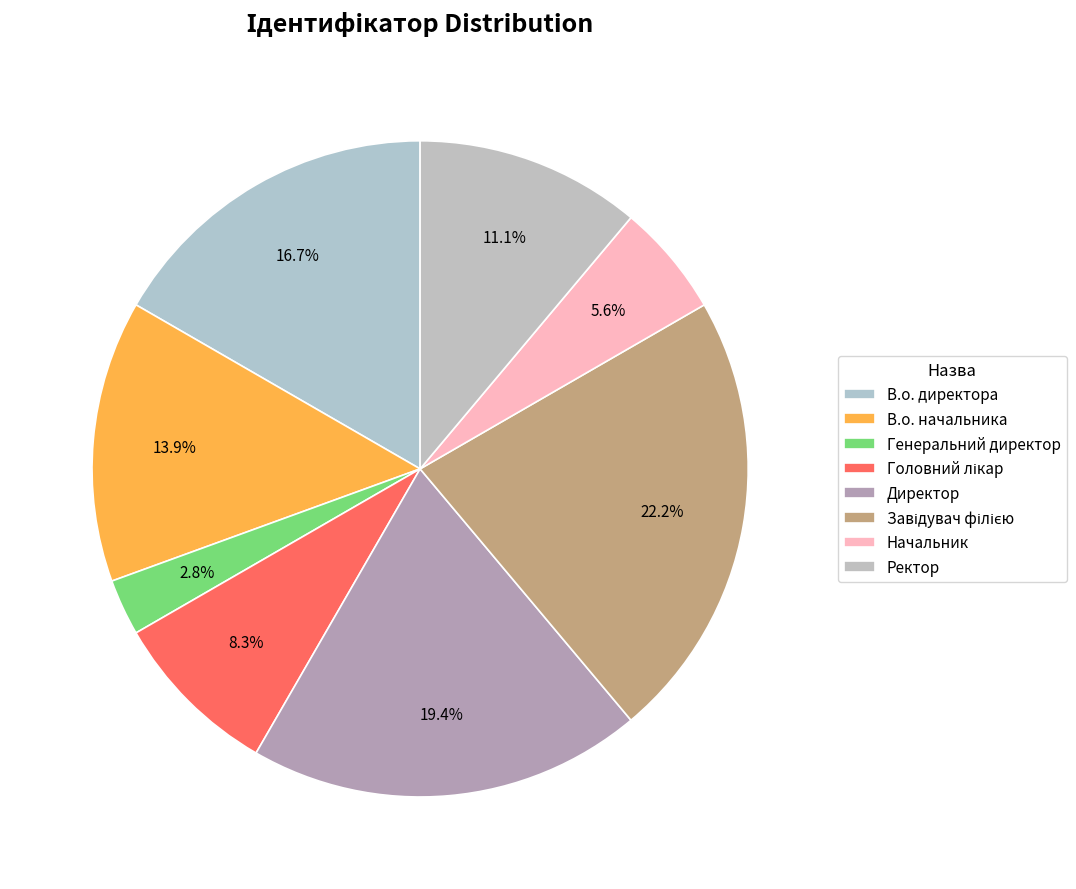

To the nearest percent, what is the combined percentage of Завідувач філією and Генеральний директор?

25%